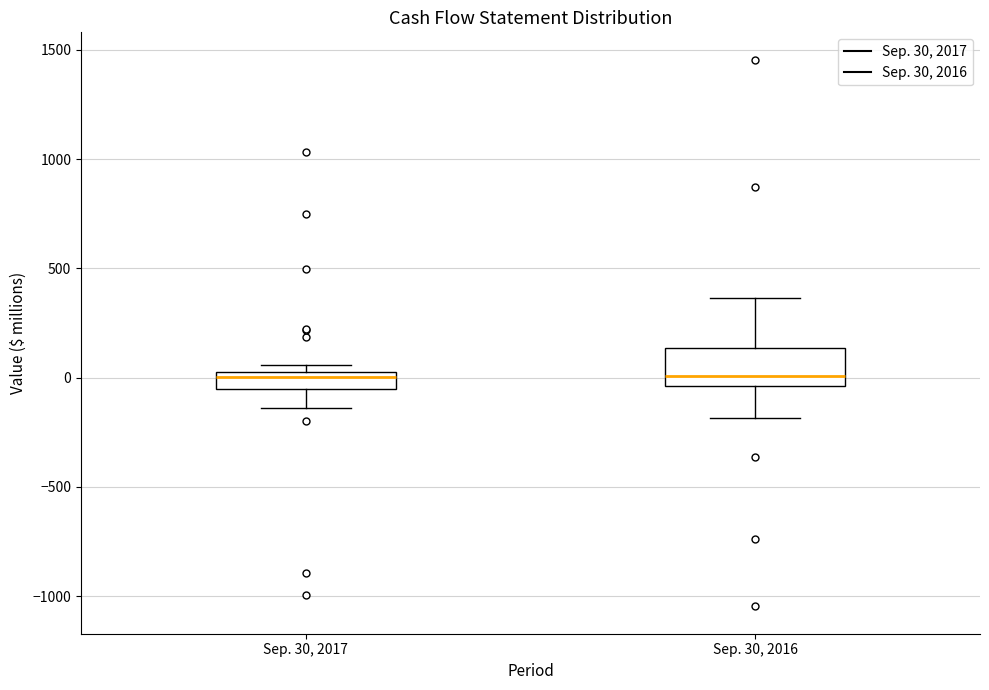

Where is the upper edge of the box for Sep. 30, 2016 on the y-axis? The values are not printed on the chart, so give them approximately, as read against the axis.

150